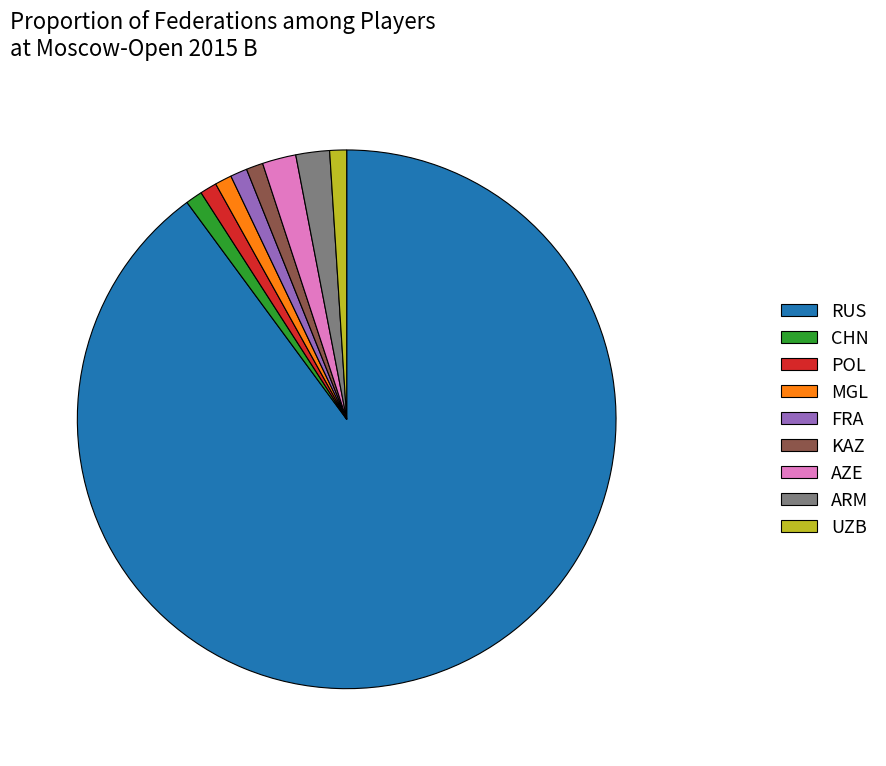

Do KAZ and FRA together represent more than half of the pie?

No